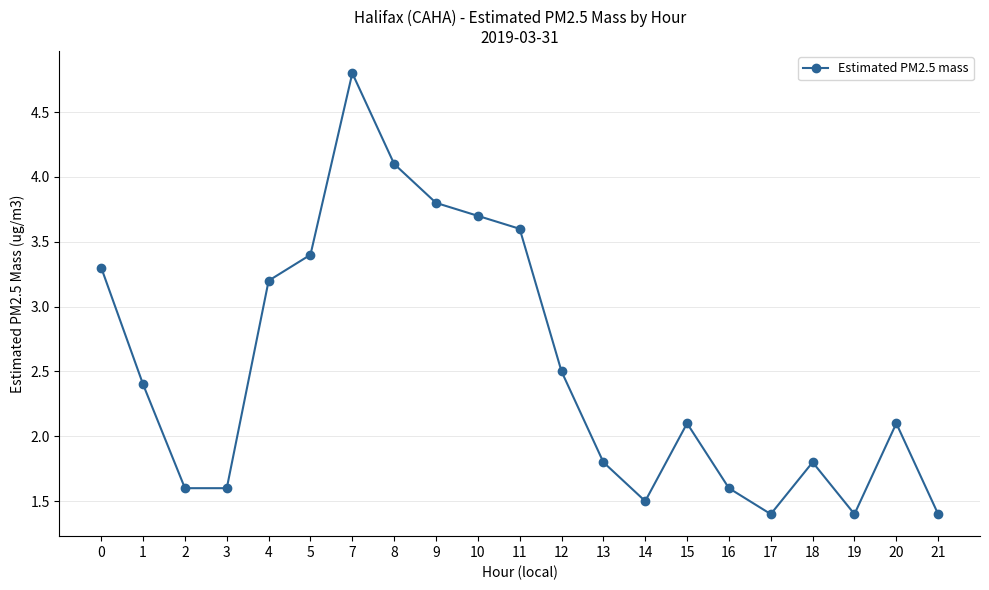

What is the change in value from 9 to 10?

-0.1